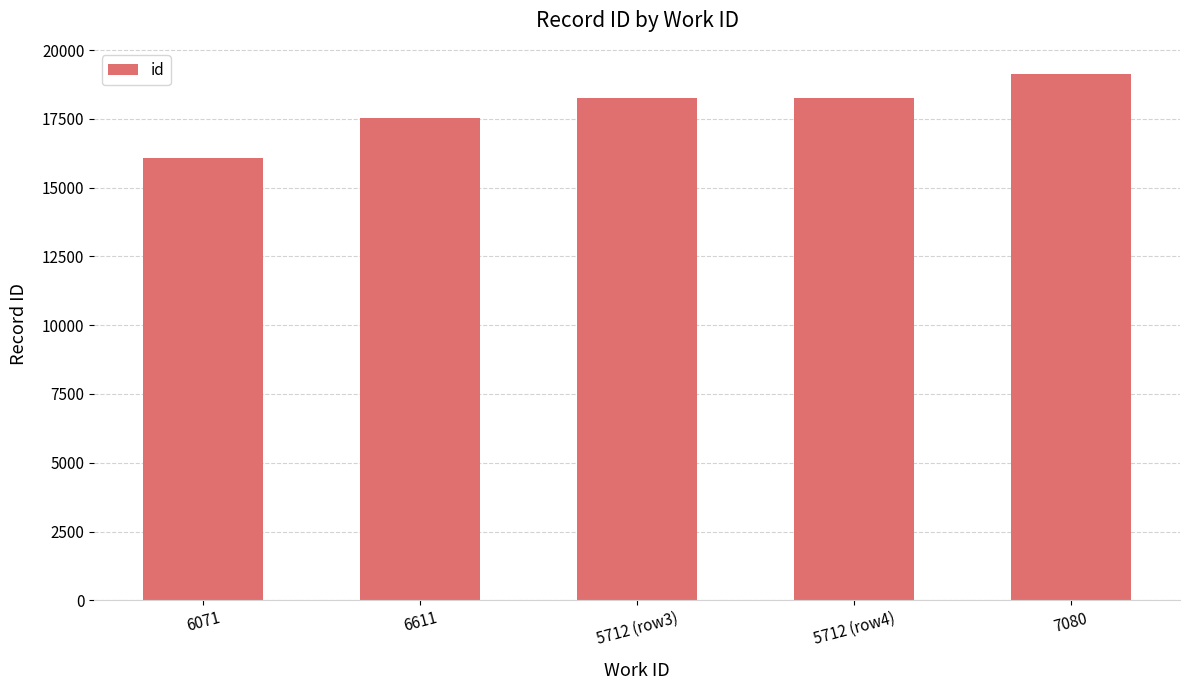

At which category does the chart reach its peak across all series?

7080